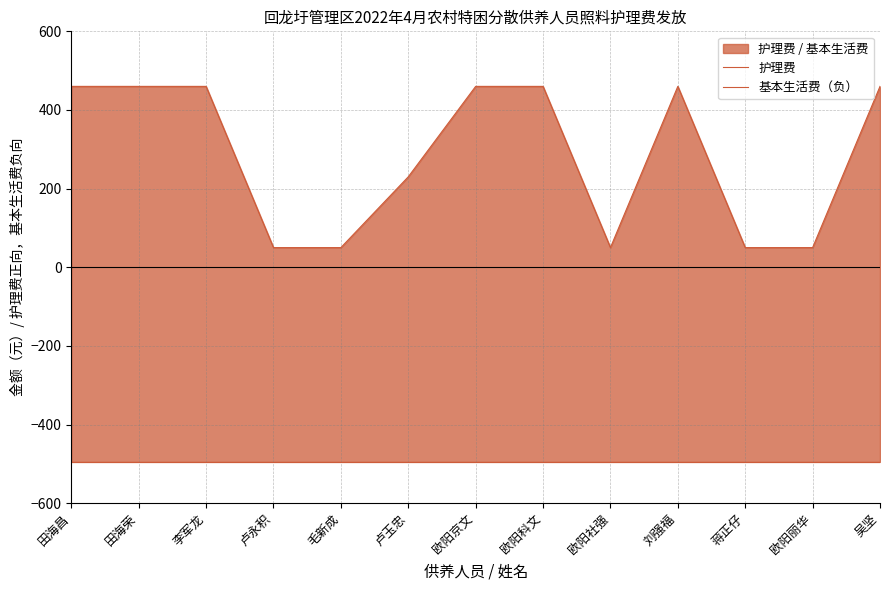

What value does the 基本生活费（负） series have at 田海昌?

-495